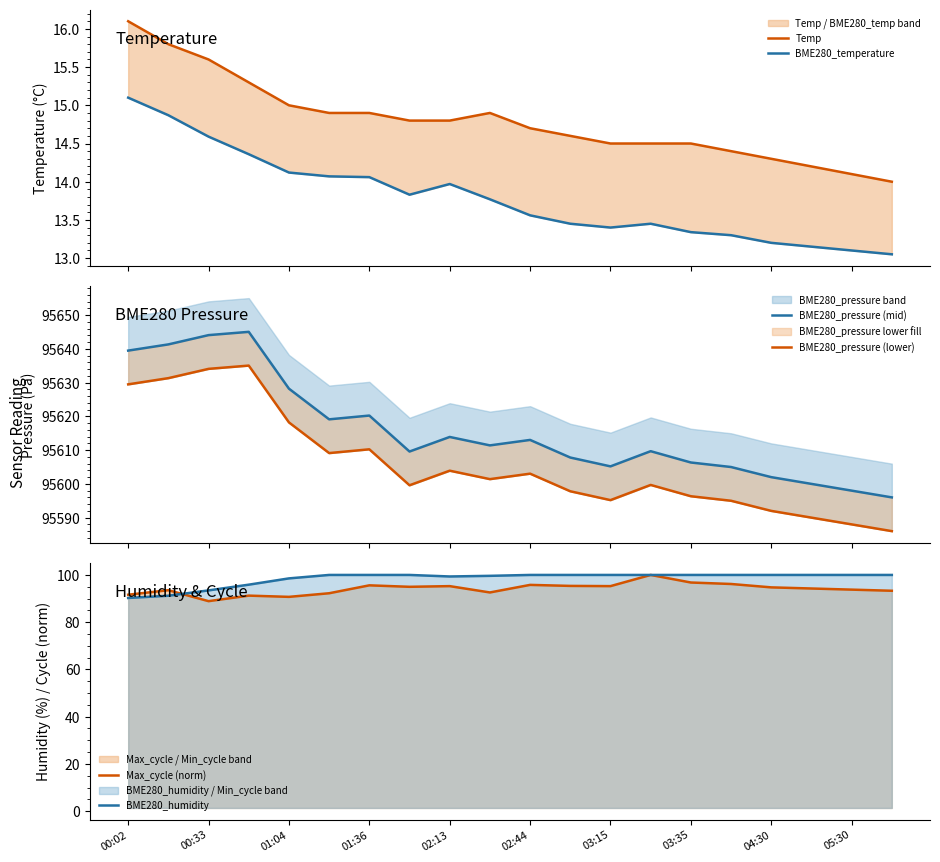

What is the value of the BME280_humidity point at the 14th from the left?

100.0